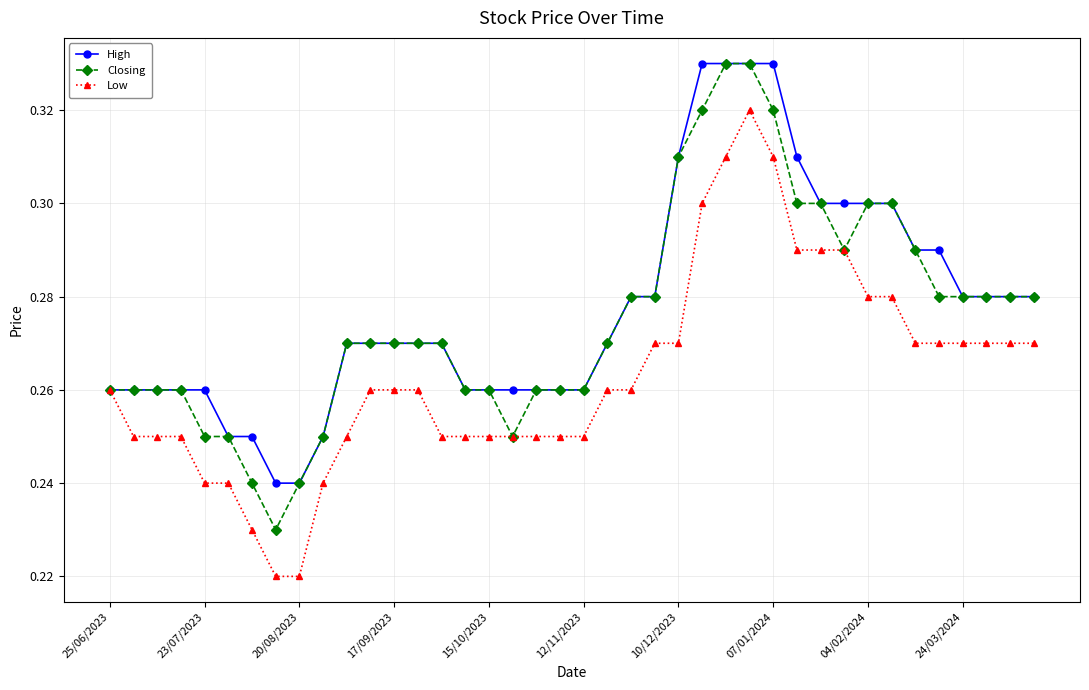

How many Closing values are between 0 and 1?

40